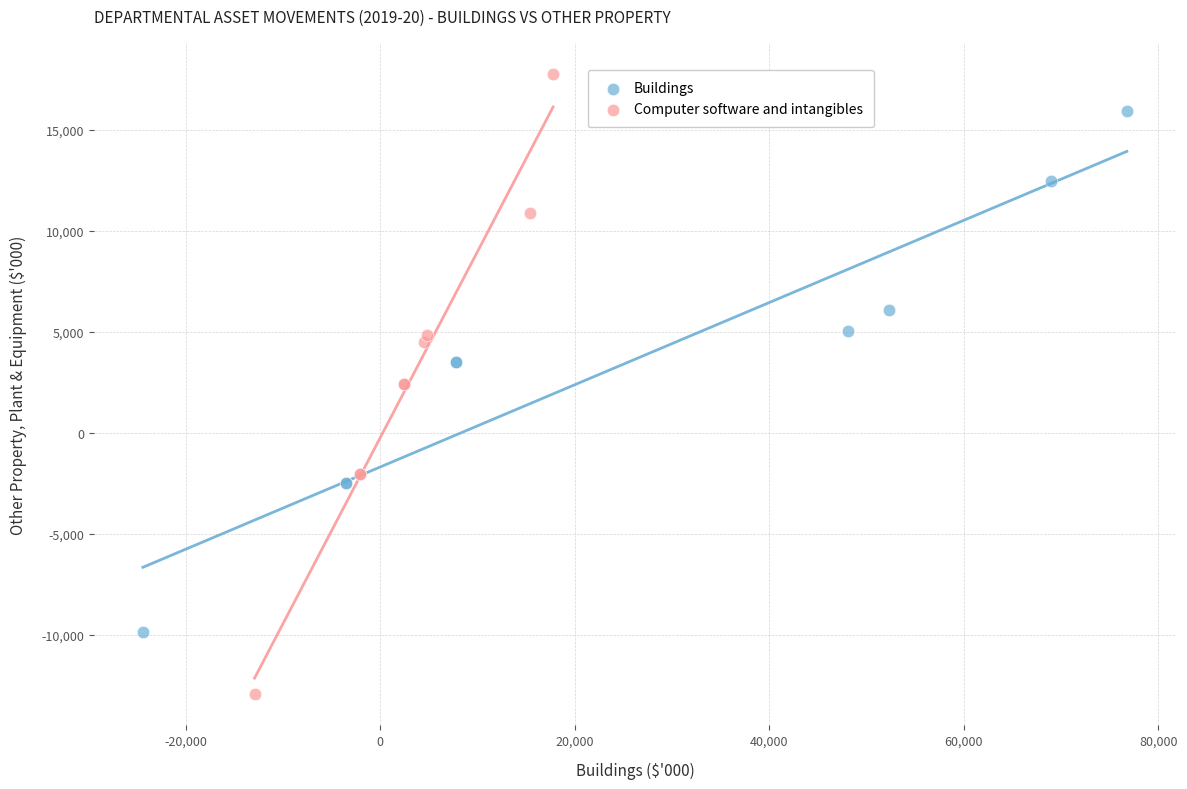

Which series has the widest spread of Y values?

Computer software and intangibles